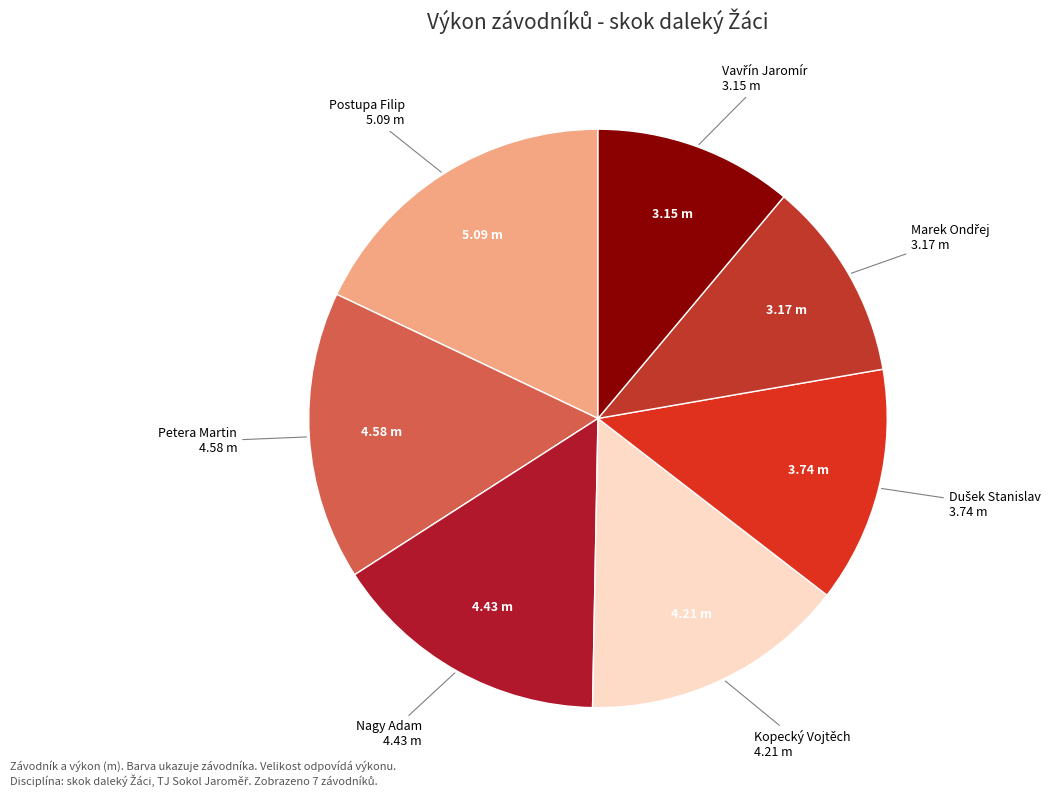

Does any single category account for the majority?

No